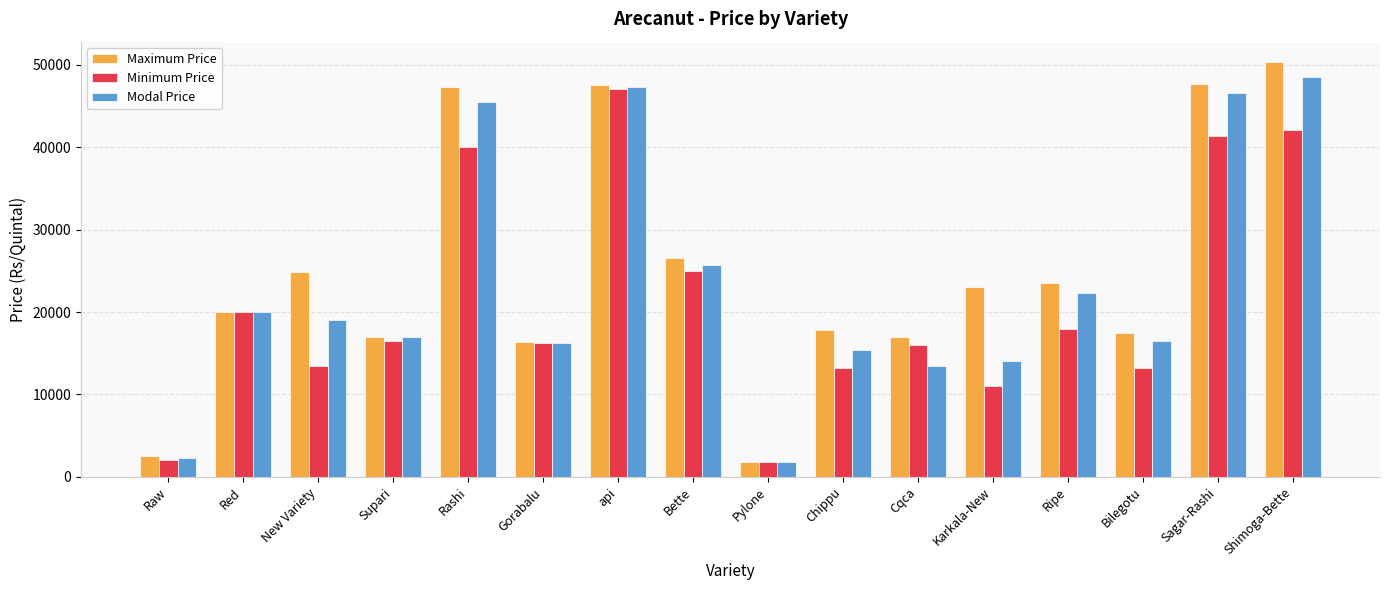

Which series changed the most between New Variety and api?

Minimum Price